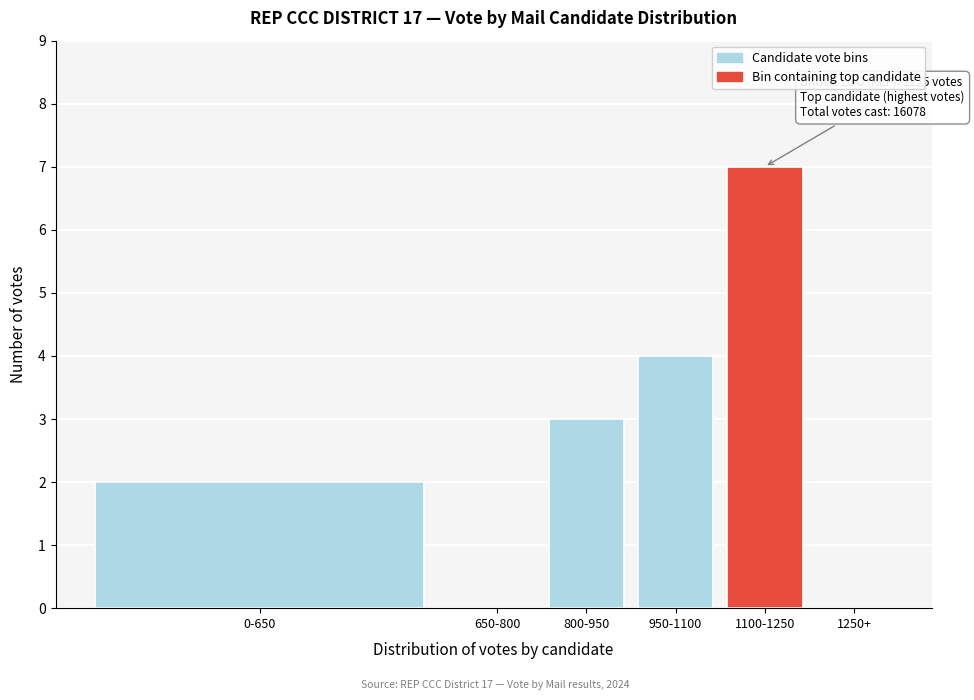

Reading left to right, extract all data points from this chart.

0-650=2	650-800=0	800-950=3	950-1100=4	1100-1250=7	1250+=0